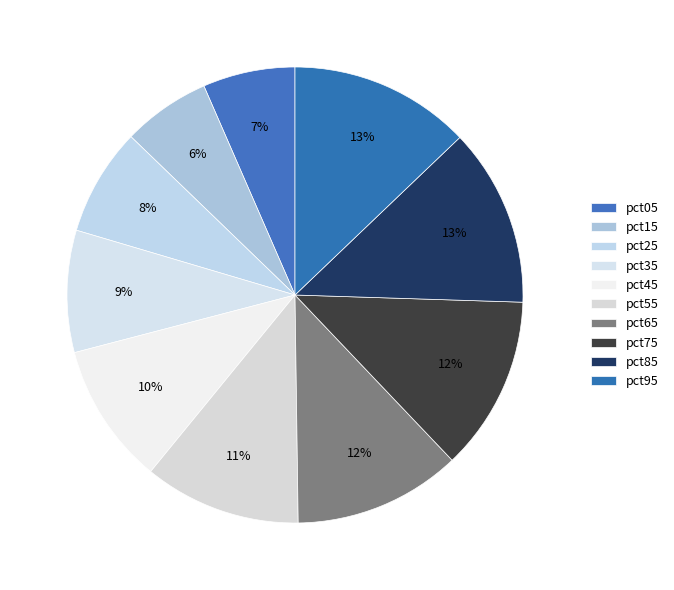

Is it true that pct05 is 7% of the pie?

True